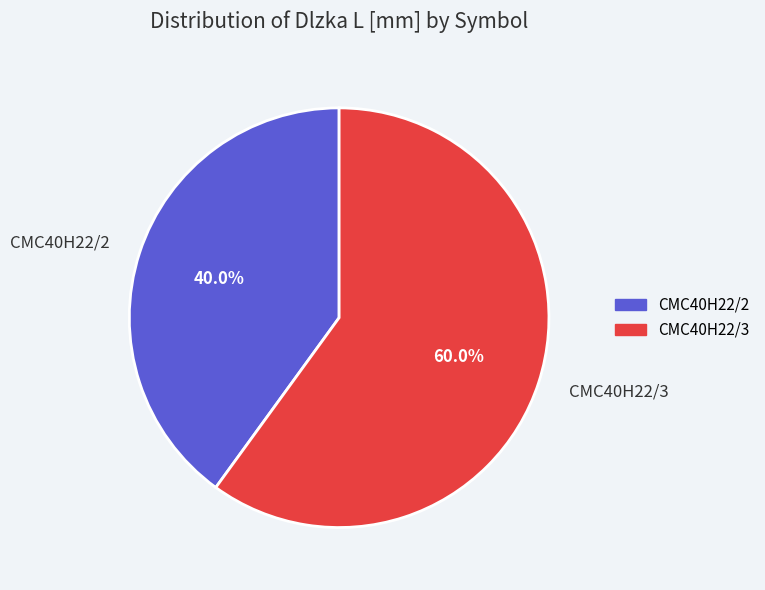

What percentage is the CMC40H22/2 slice, to the nearest percent?

40%